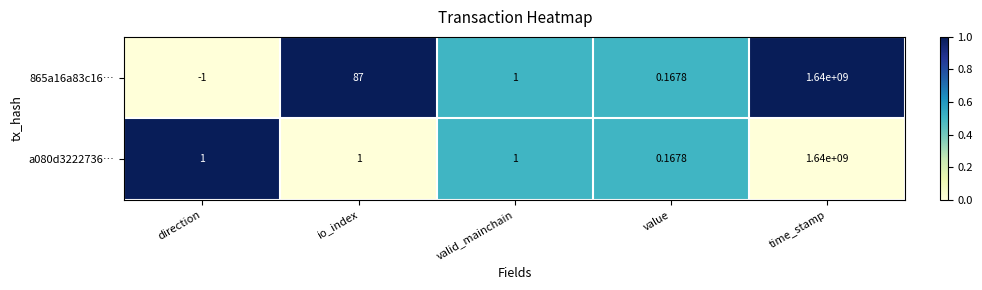

At which category is the sum across all series the highest?

time_stamp